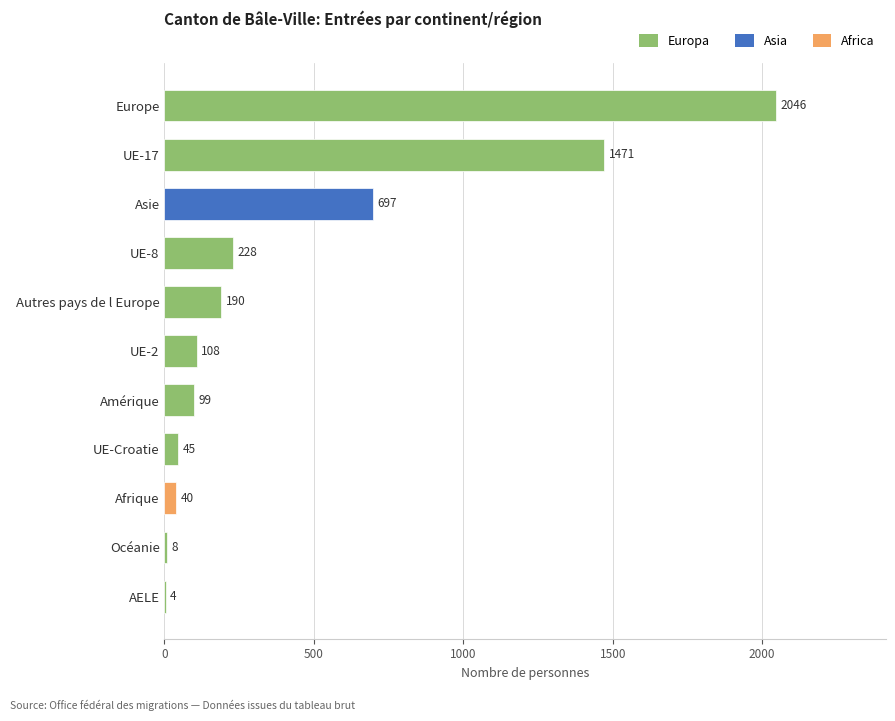

What is the sum of all values?

4936